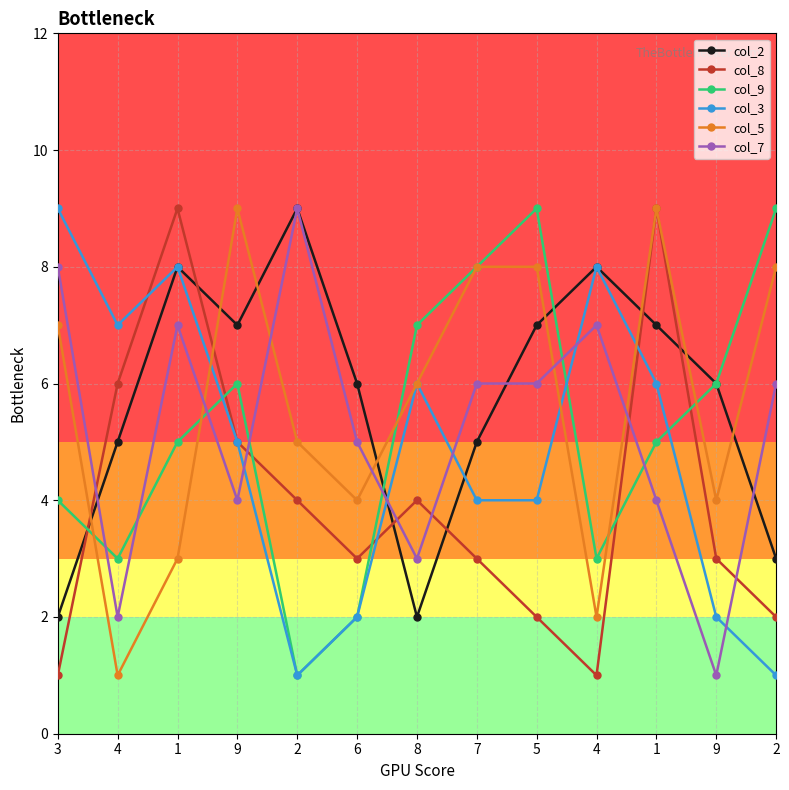

At which category does col_9 reach its first local peak?

9